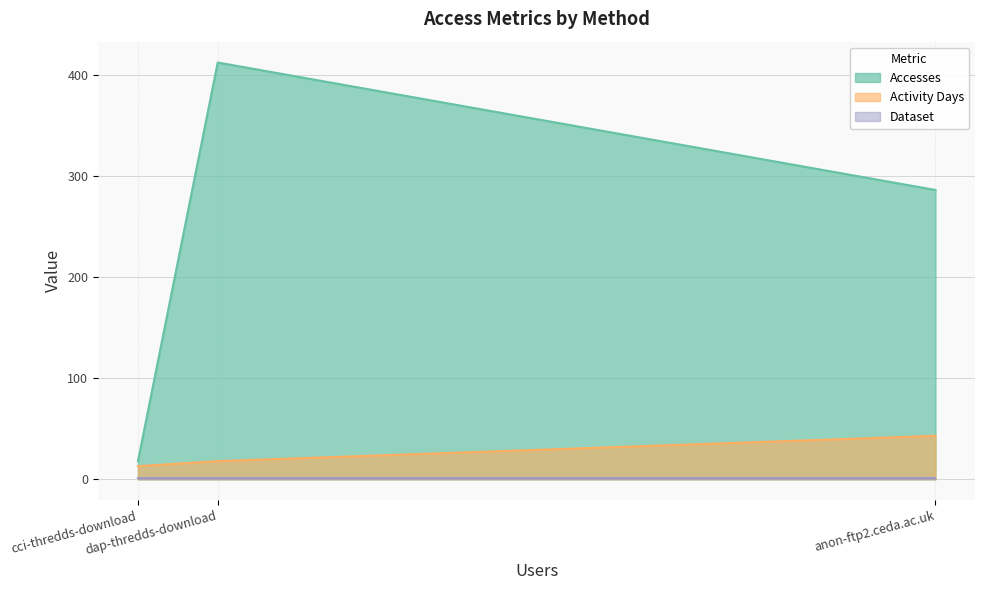

What value does the Dataset series have at cci-thredds-download?

1